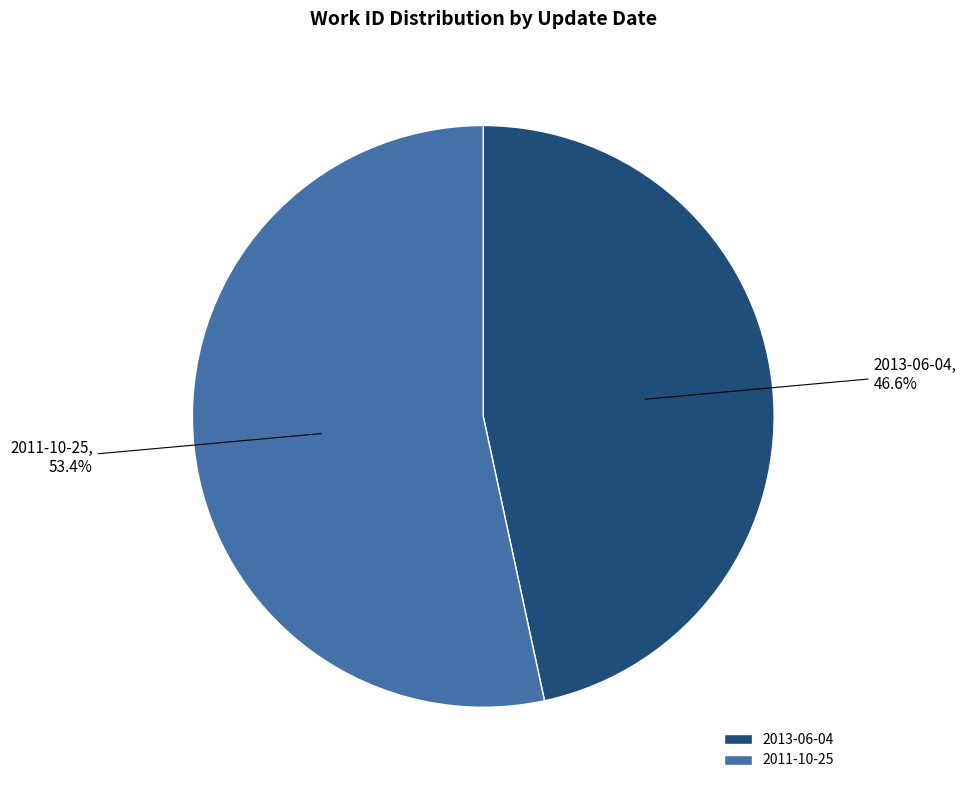

What is the ratio of the value at 2011-10-25 to the value at 2013-06-04?

1.1